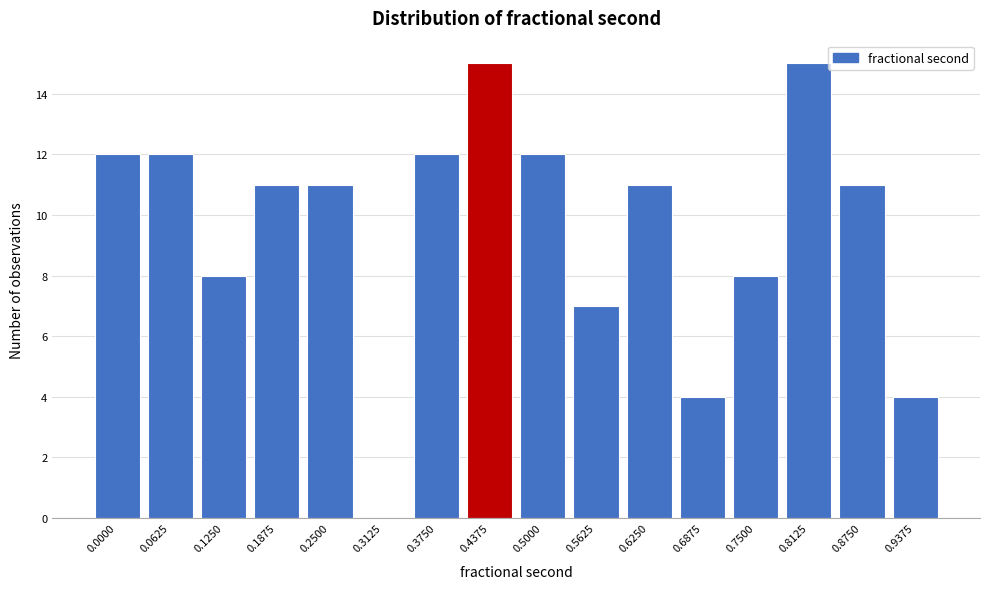

Reading left to right, extract all data points from this chart.

0.0000=12	0.0625=12	0.1250=8	0.1875=11	0.2500=11	0.3125=0	0.3750=12	0.4375=15	0.5000=12	0.5625=7	0.6250=11	0.6875=4	0.7500=8	0.8125=15	0.8750=11	0.9375=4